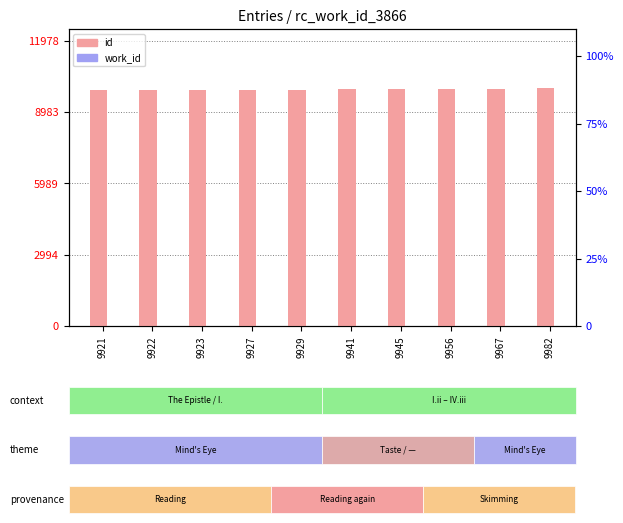

What is the difference between the id values at 9929 and 9956?

27